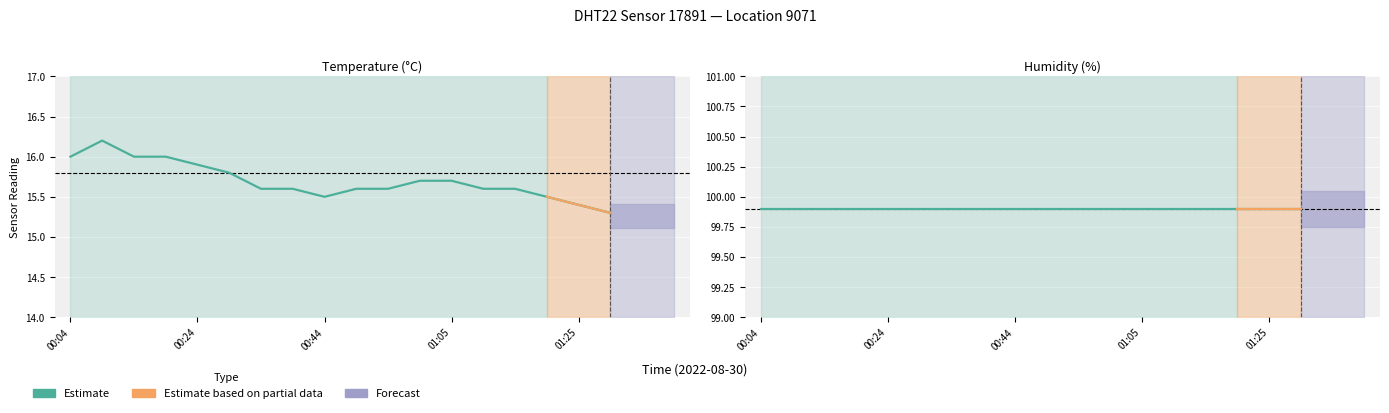

At 00:09, list the series in order from smallest to largest.

temperature, humidity